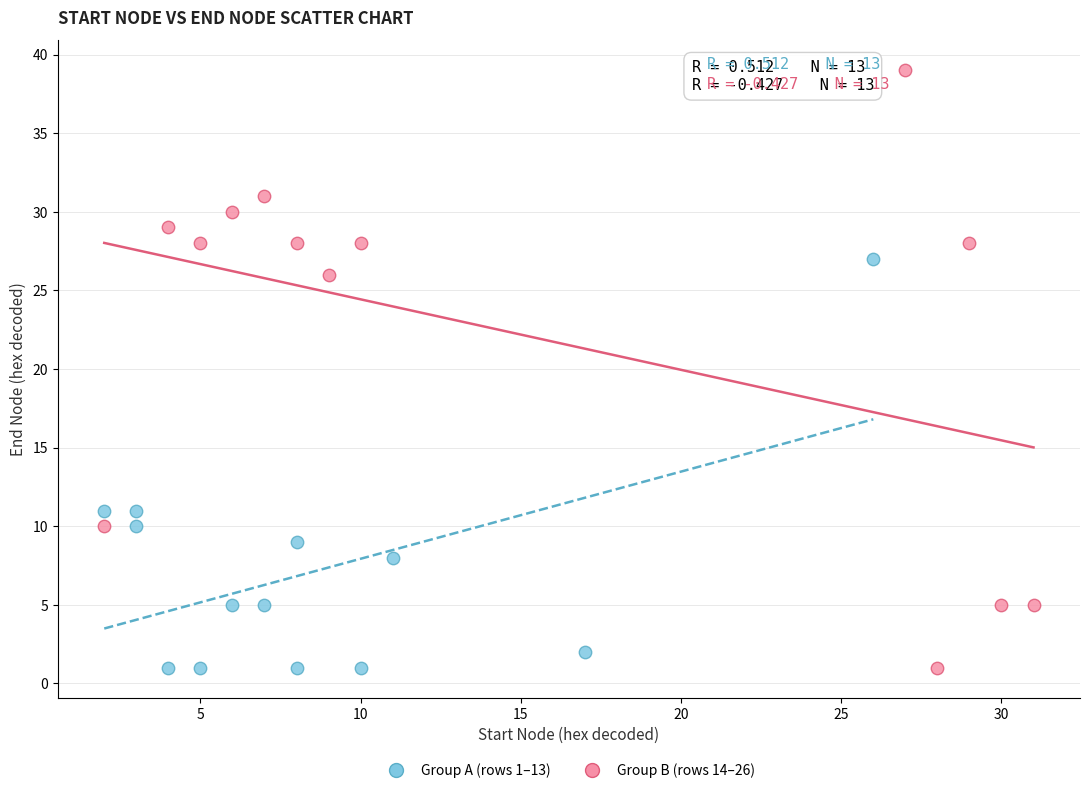

Which series has the largest Y range (max minus min)?

Group B (rows 14–26)